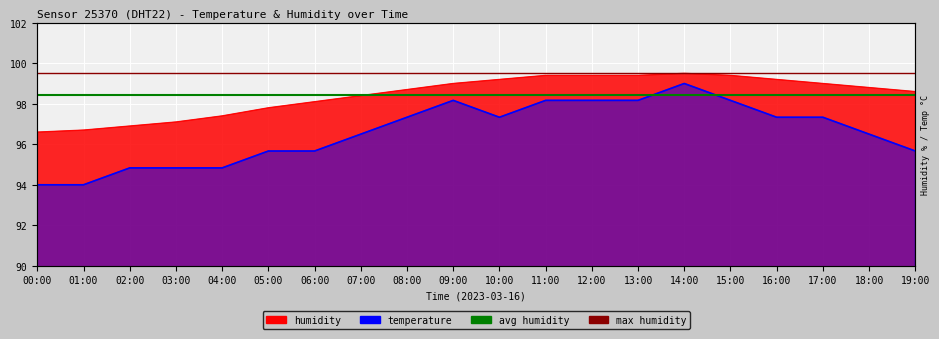

Which label corresponds to the smallest value in the chart?

00:00